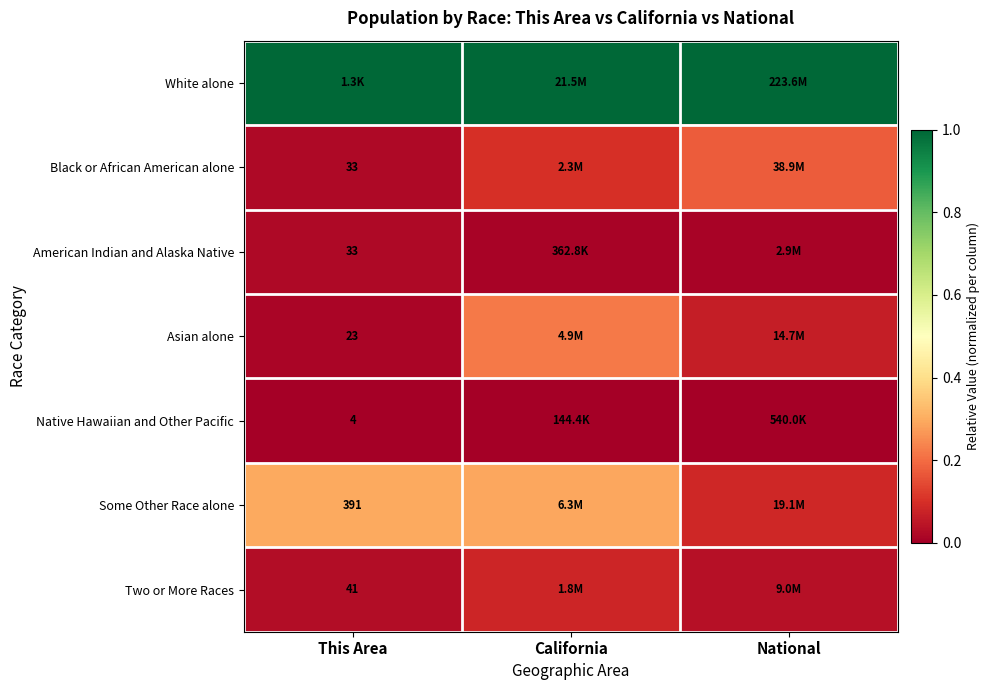

Is the value of Black or African American alone at This Area greater than the value of Some Other Race alone at This Area?

No